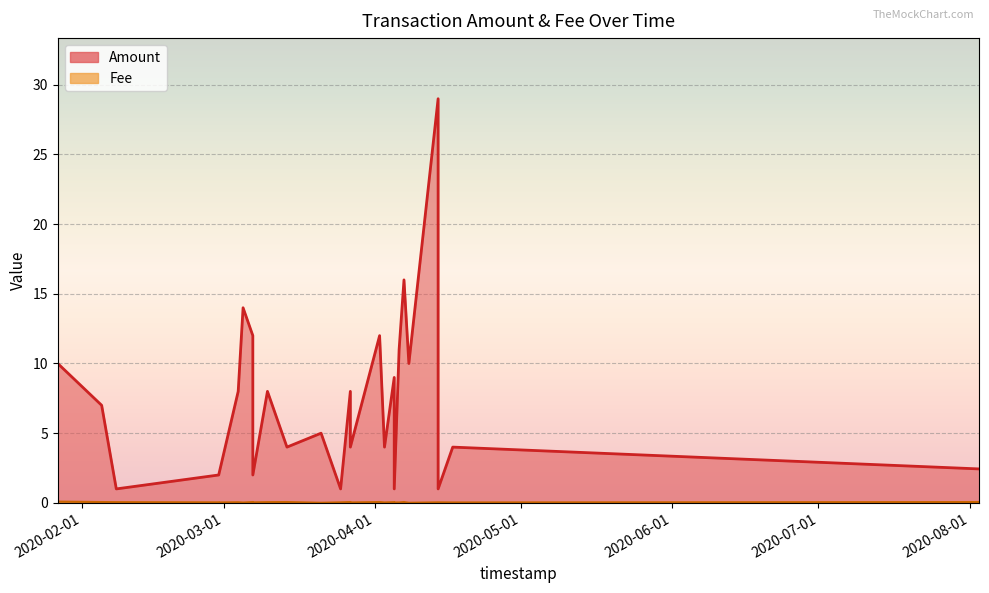

Does the chart display data point markers on the line(s)?

No